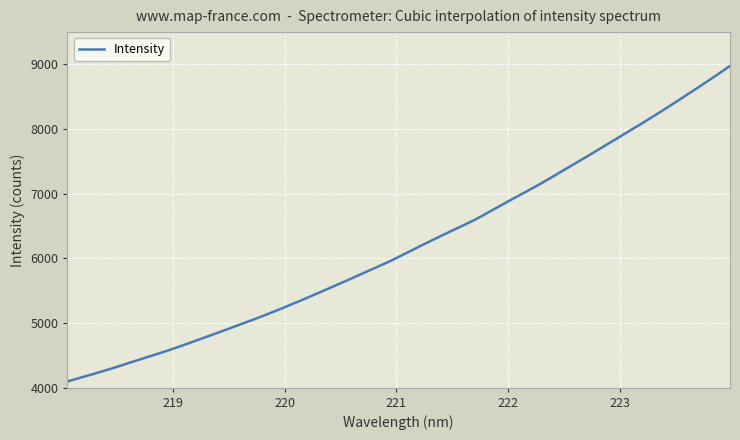

What is the maximum value shown in the chart?

8976.9